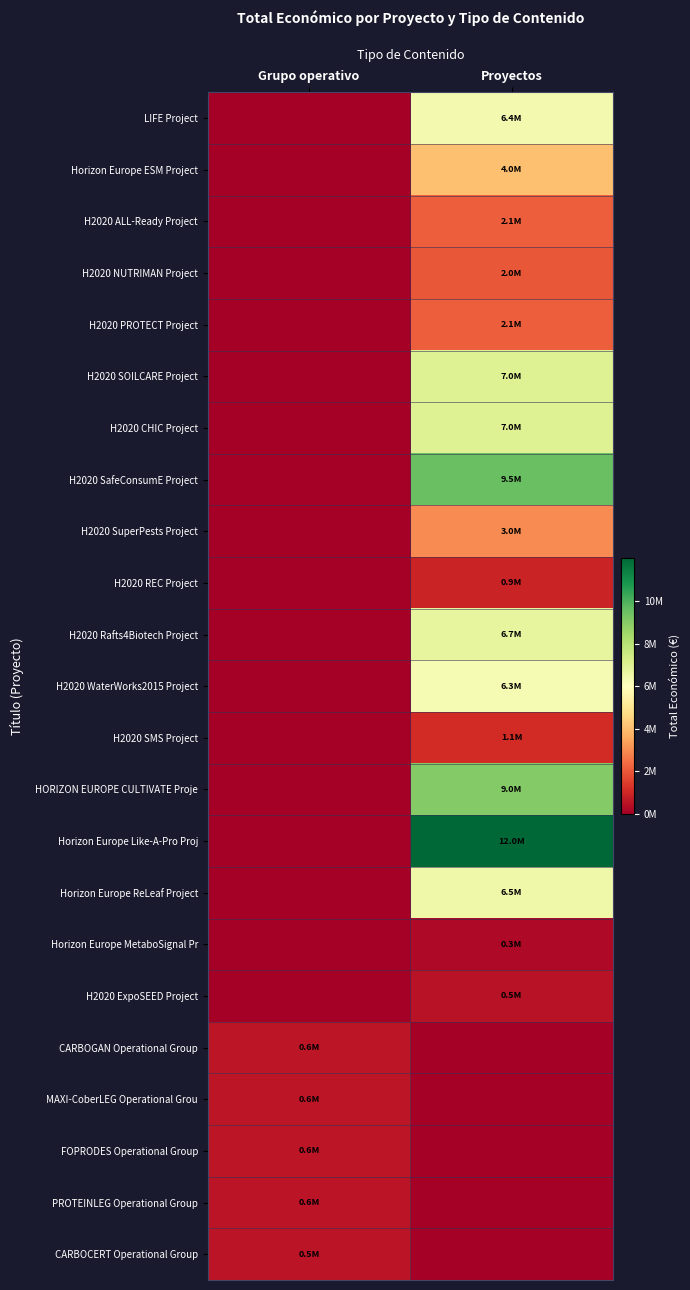

What is the difference between the highest and lowest values at Proyectos?

11999659